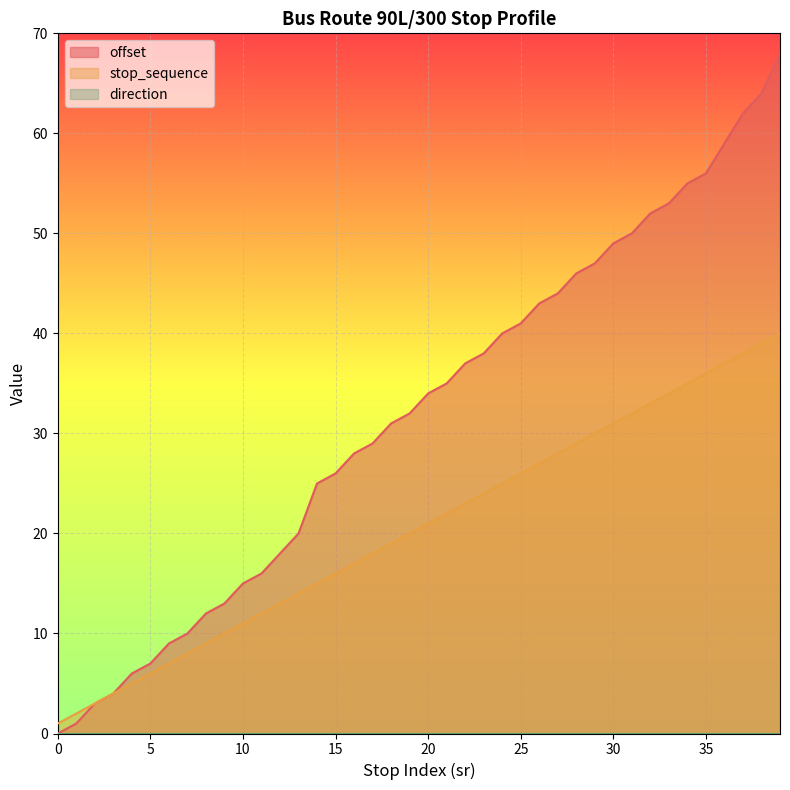

Is the value of stop_sequence at 38 greater than the value of offset at 6?

Yes